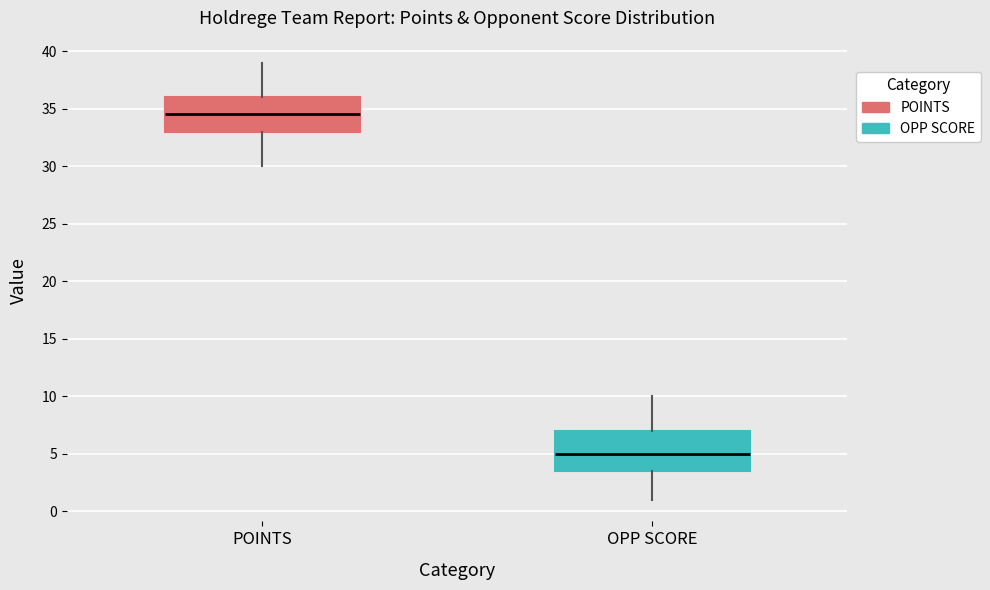

Reading left to right, transcribe this box plot: for each box, give where its median line is, the range the box spans, and where its two whiskers end, as read against the y-axis. The values are not printed on the chart, so give them approximately, as read against the axis.

POINTS: median 34.5, box 33.0 to 36.0, whiskers 30.0 to 39.0
OPP SCORE: median 5.0, box 3.5 to 7.0, whiskers 1.0 to 10.0